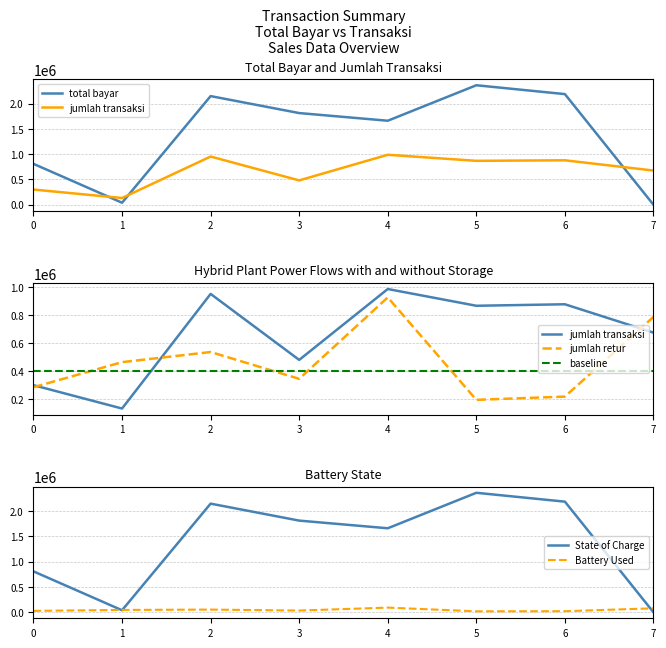

The value of Battery Used at 2 is 53768.8. True or false?

True